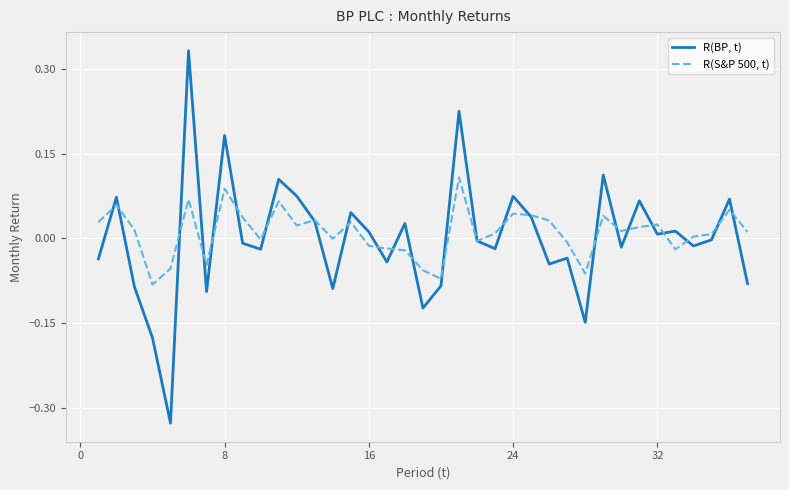

Rank the series by their average value, from lowest to highest.

R(BP, t), R(S&P 500, t)